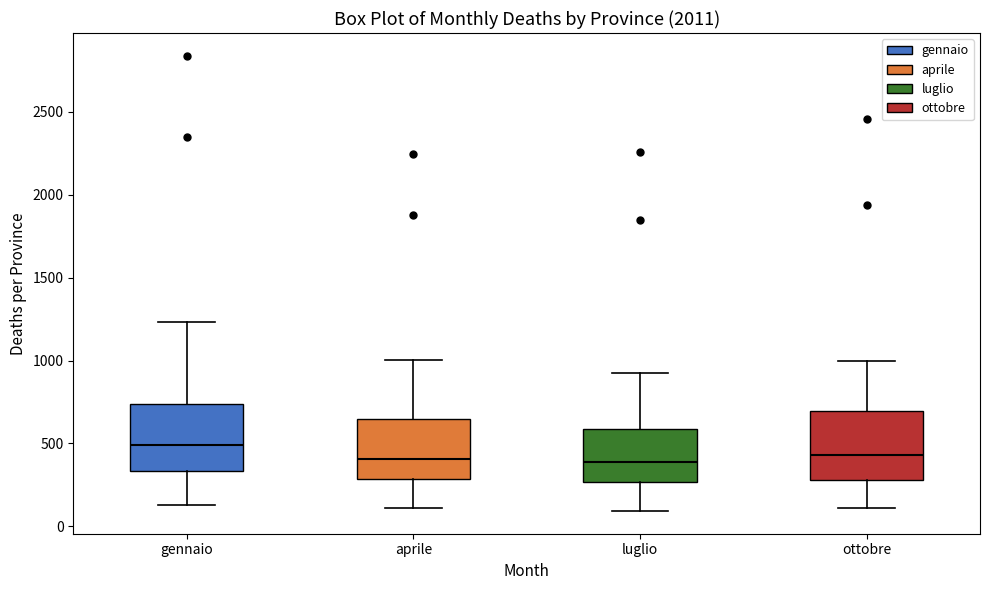

Reading left to right, read every box against the y-axis: the position of its median line, the range the box covers, and the ends of its whiskers. The values are not printed on the chart, so give them approximately, as read against the axis.

gennaio: median 500, box 350 to 750, whiskers 150 to 1250
aprile: median 400, box 300 to 650, whiskers 100 to 1000
luglio: median 400, box 250 to 600, whiskers 100 to 950
ottobre: median 450, box 300 to 700, whiskers 100 to 1000